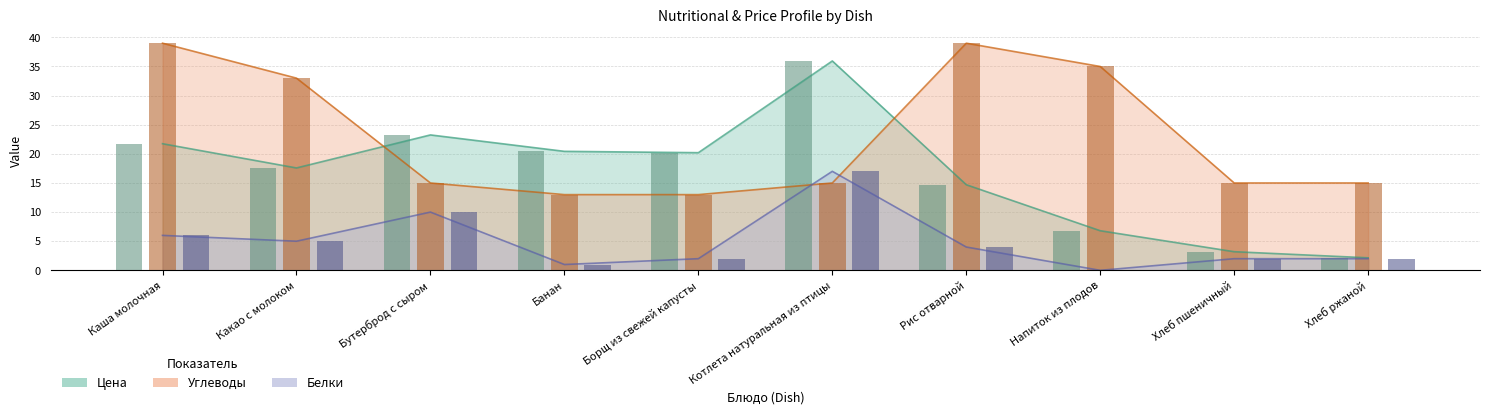

Reading left to right, extract all data points from this chart.

Цена: Каша молочная=21.7	Какао с молоком=17.6	Бутерброд с сыром=23.2	Банан=20.4	Борщ из свежей капусты=20.2	Котлета натуральная из птицы=36.0	Рис отварной=14.7	Напиток из плодов=6.8	Хлеб пшеничный=3.2	Хлеб ржаной=2.1
Белки: Каша молочная=6.0	Какао с молоком=5.0	Бутерброд с сыром=10.0	Банан=1.0	Борщ из свежей капусты=2.0	Котлета натуральная из птицы=17.0	Рис отварной=4.0	Напиток из плодов=0.0	Хлеб пшеничный=2.0	Хлеб ржаной=2.0
Углеводы: Каша молочная=39.0	Какао с молоком=33.0	Бутерброд с сыром=15.0	Банан=13.0	Борщ из свежей капусты=13.0	Котлета натуральная из птицы=15.0	Рис отварной=39.0	Напиток из плодов=35.0	Хлеб пшеничный=15.0	Хлеб ржаной=15.0